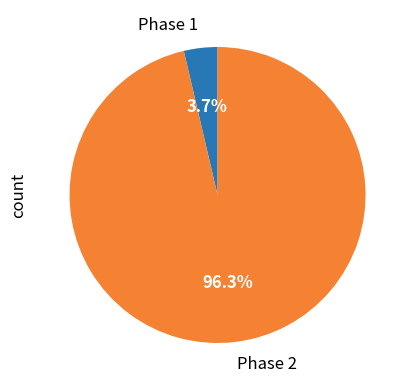

Count the number of slices in the pie.

2